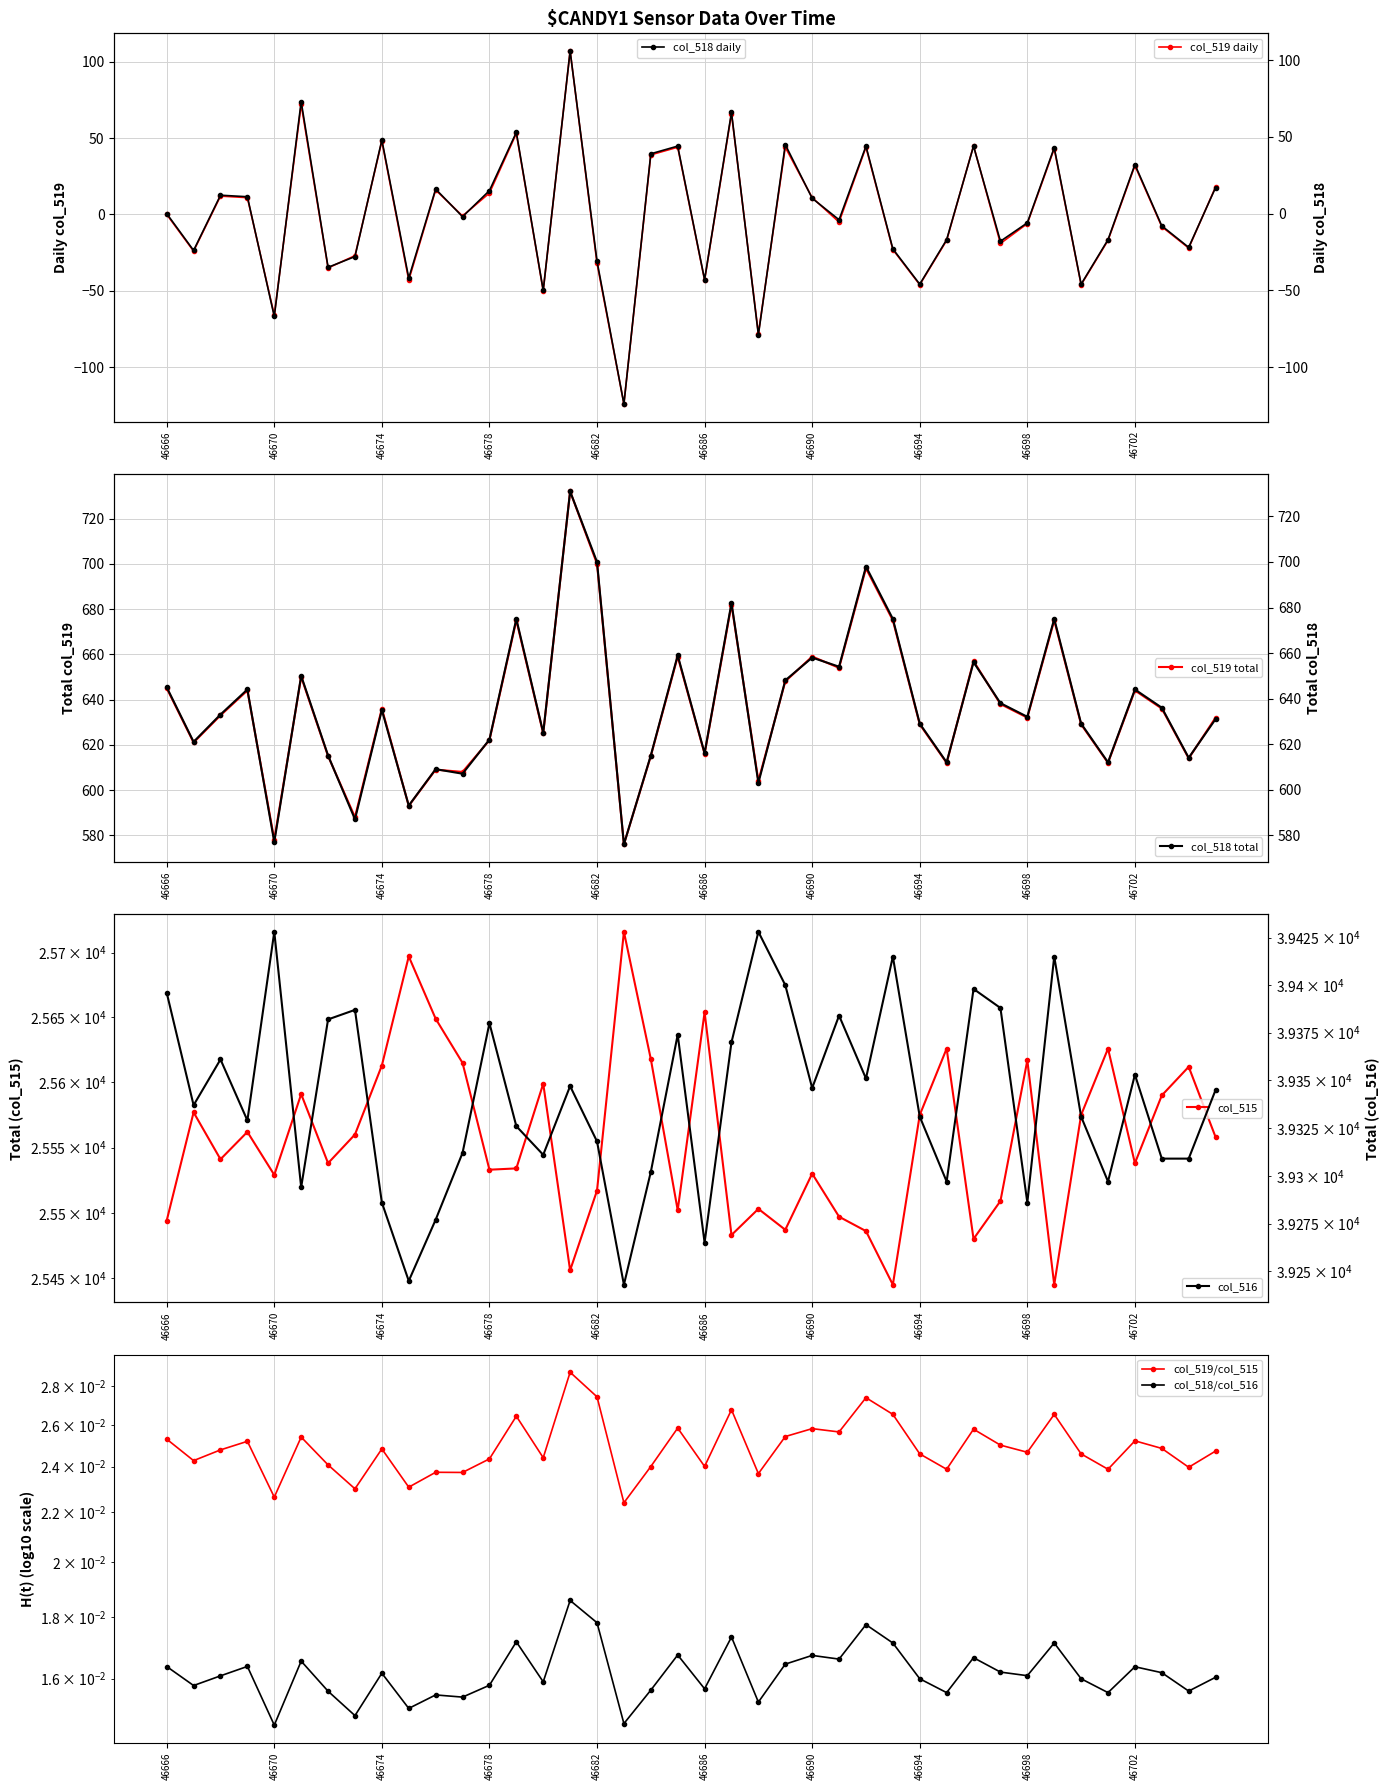

Reading left to right, list all the values displayed in this chart.

col_519: 46666=645	46667=621	46668=633	46669=644	46670=578	46671=650	46672=615	46673=588	46674=636	46675=593	46676=609	46677=608	46678=622	46679=675	46680=625	46681=732	46682=700	46683=576	46684=615	46685=659	46686=616	46687=682	46688=604	46689=648	46690=659	46691=654	46692=698	46693=675	46694=629	46695=612	46696=657	46697=638	46698=632	46699=675	46700=629	46701=612	46702=644	46703=636	46704=614	46705=632
col_518: 46666=645	46667=621	46668=633	46669=644	46670=577	46671=650	46672=615	46673=587	46674=635	46675=593	46676=609	46677=607	46678=622	46679=675	46680=625	46681=731	46682=700	46683=576	46684=615	46685=659	46686=616	46687=682	46688=603	46689=648	46690=658	46691=654	46692=698	46693=675	46694=629	46695=612	46696=656	46697=638	46698=632	46699=675	46700=629	46701=612	46702=644	46703=636	46704=614	46705=631
col_515: 46666=25494	46667=25577	46668=25541	46669=25562	46670=25529	46671=25591	46672=25538	46673=25560	46674=25613	46675=25697	46676=25649	46677=25615	46678=25533	46679=25534	46680=25599	46681=25456	46682=25517	46683=25716	46684=25618	46685=25502	46686=25654	46687=25483	46688=25503	46689=25487	46690=25530	46691=25497	46692=25486	46693=25445	46694=25575	46695=25626	46696=25480	46697=25509	46698=25617	46699=25445	46700=25575	46701=25626	46702=25538	46703=25590	46704=25612	46705=25558
col_516: 46666=39396	46667=39337	46668=39361	46669=39329	46670=39428	46671=39294	46672=39382	46673=39387	46674=39286	46675=39245	46676=39277	46677=39312	46678=39380	46679=39326	46680=39311	46681=39347	46682=39318	46683=39243	46684=39302	46685=39374	46686=39265	46687=39370	46688=39428	46689=39400	46690=39346	46691=39384	46692=39351	46693=39415	46694=39331	46695=39297	46696=39398	46697=39388	46698=39286	46699=39415	46700=39331	46701=39297	46702=39353	46703=39309	46704=39309	46705=39345